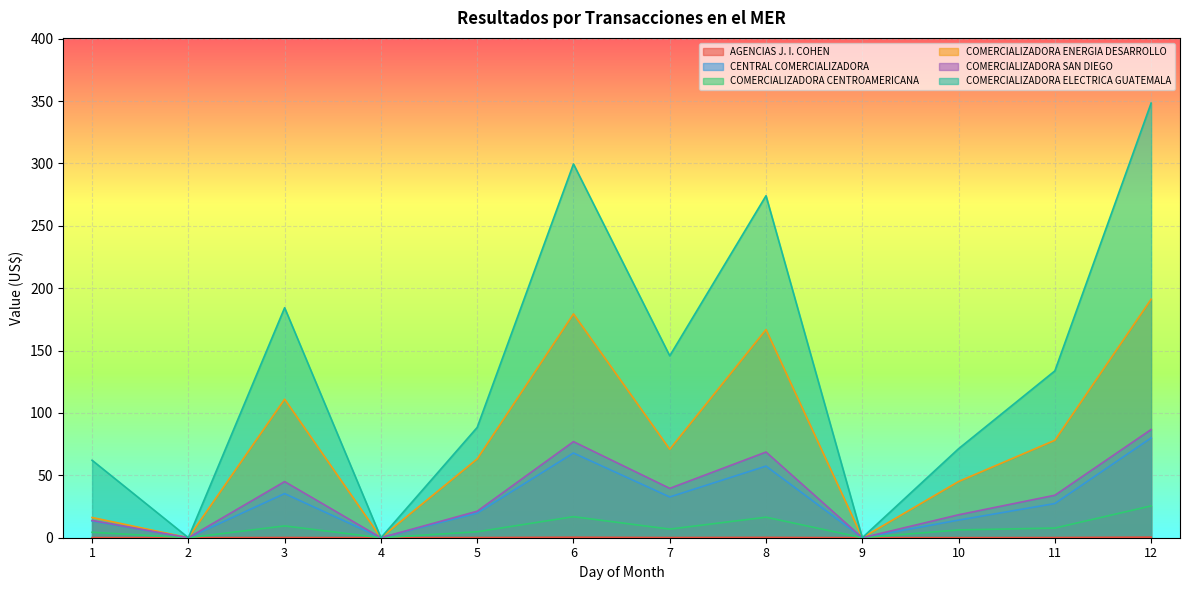

At which label does COMERCIALIZADORA ELECTRICA GUATEMALA first exceed 133?

3